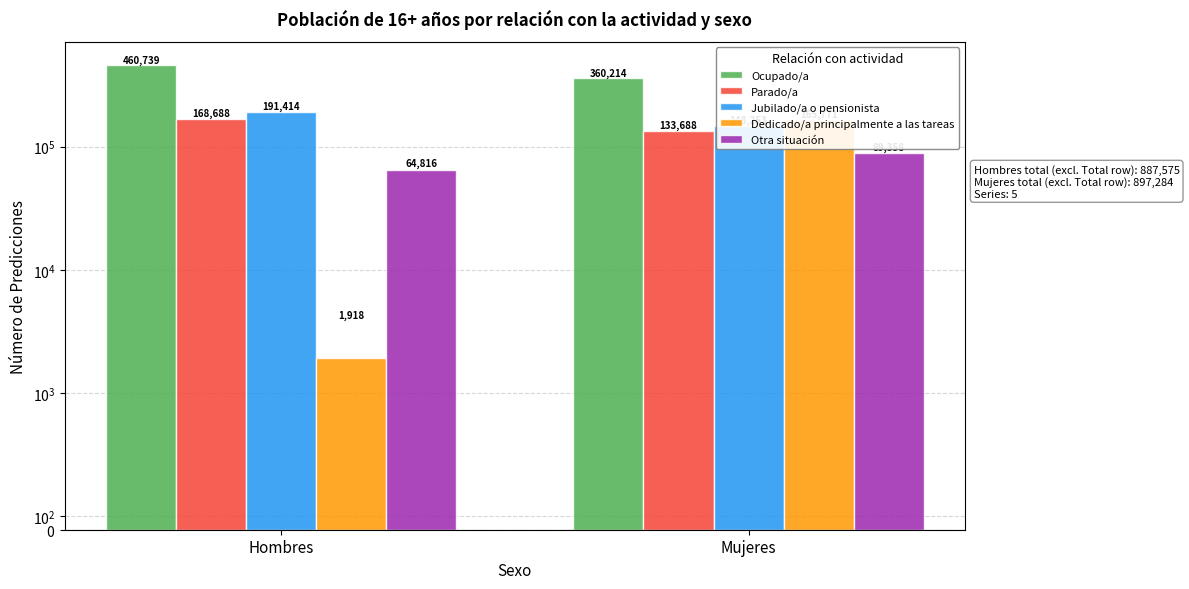

What value does the Dedicado/a principalmente a las tareas series have at Mujeres, to the nearest 50?

165750